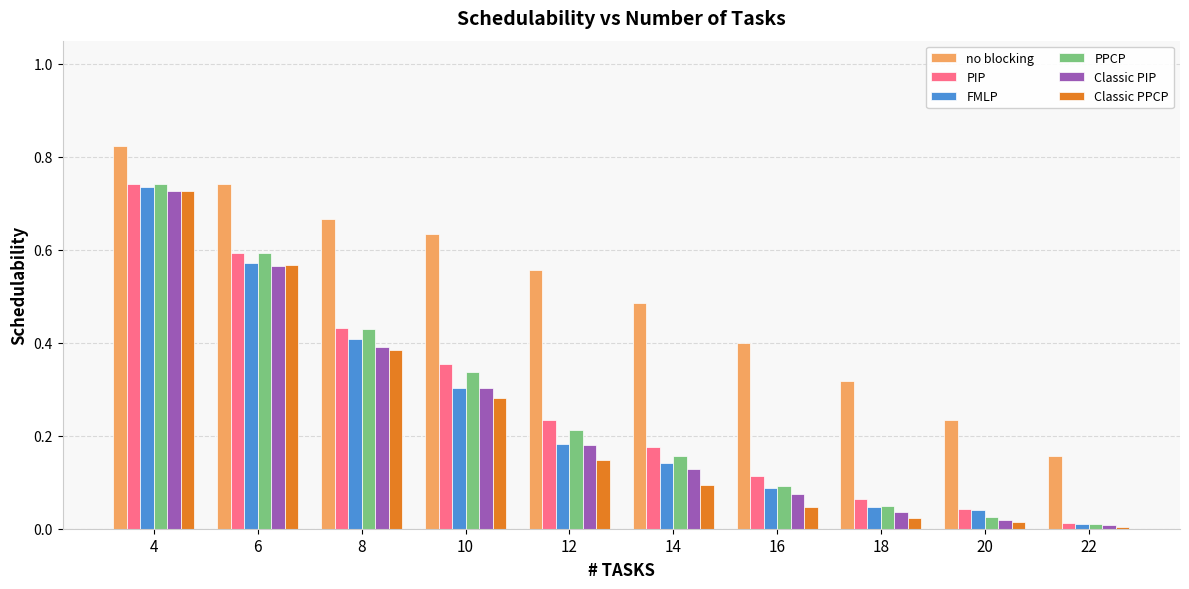

The Classic PIP series shows 0.1 at 16. True or false?

True